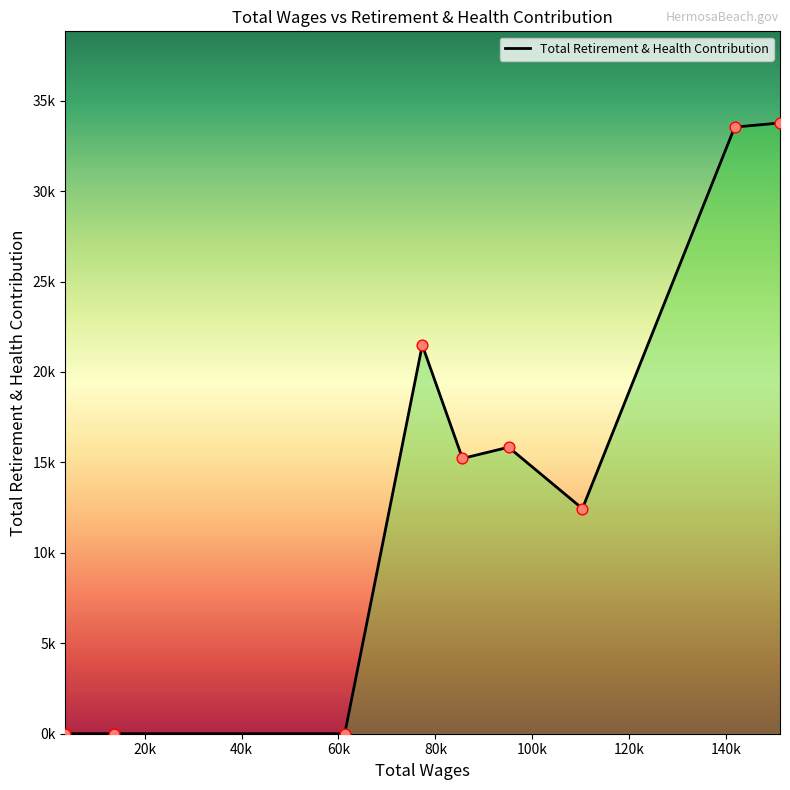

Does the chart have visible grid lines?

No